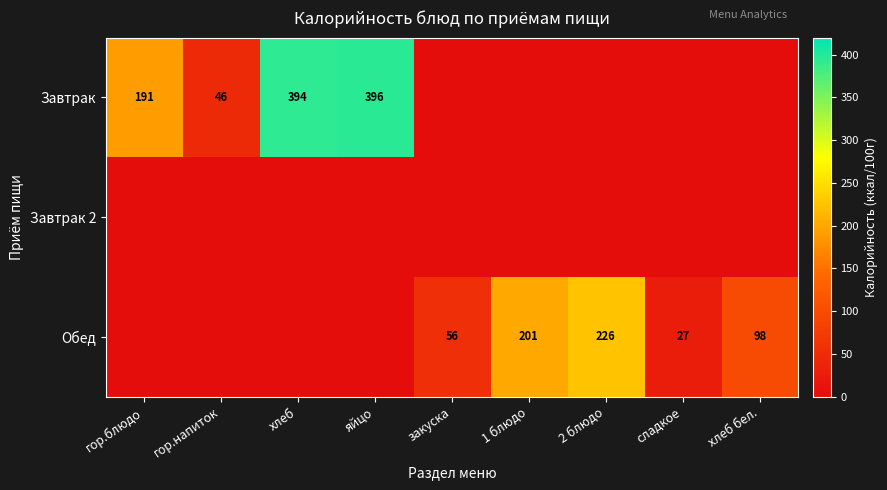

Between 1 блюдо and гор.блюдо, which is larger?

гор.блюдо